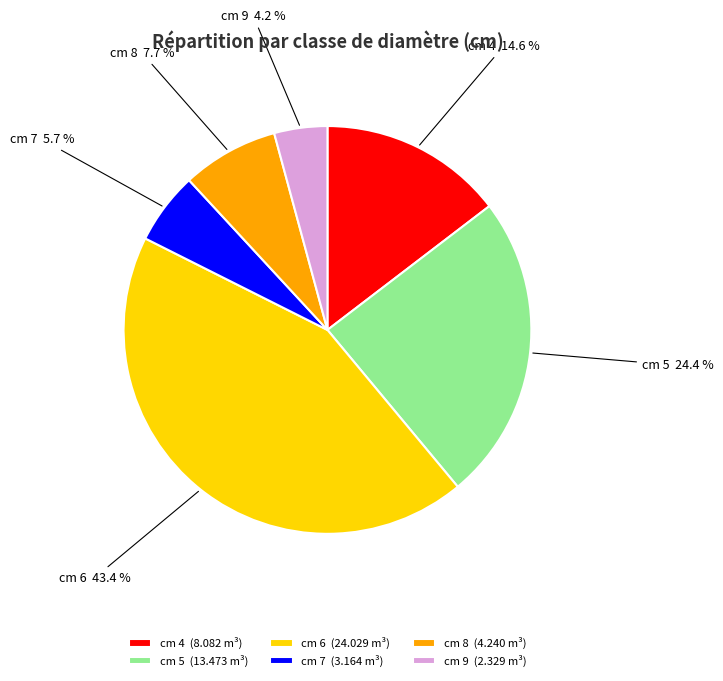

To the nearest percent, what is the difference between the largest and smallest slice percentages?

39%